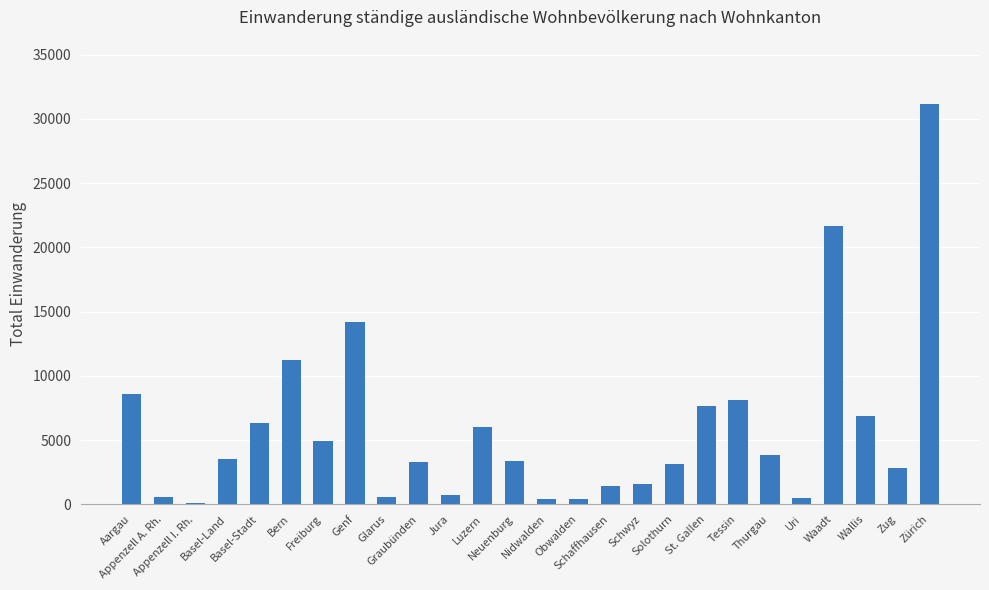

At which label is the value closest to 15630?

Genf